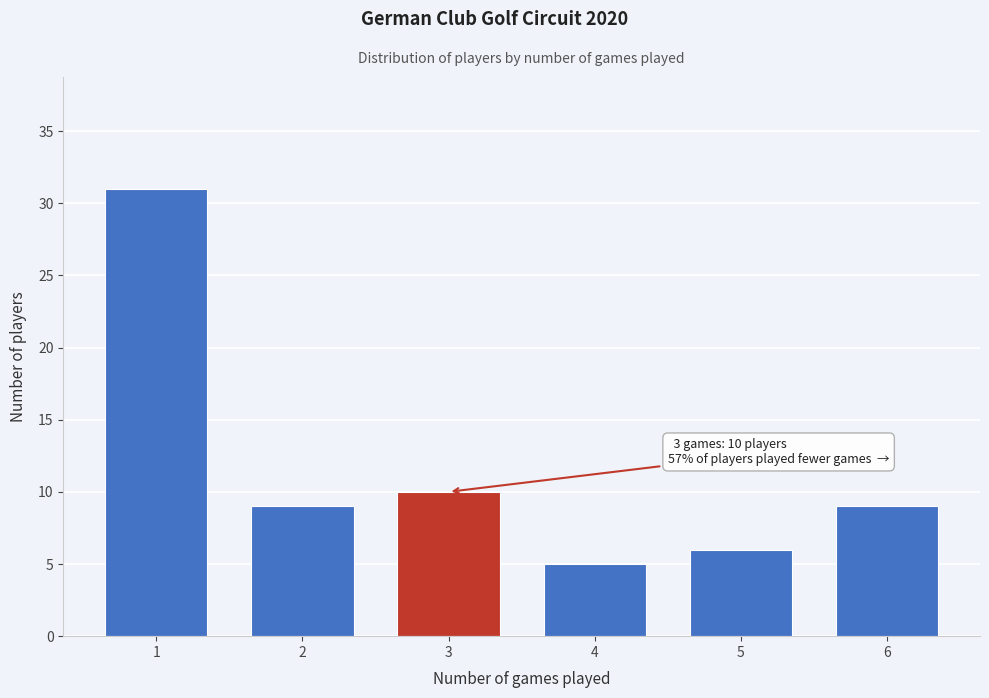

Reading right to left, list all the values displayed in this chart.

9	6	5	10	9	31